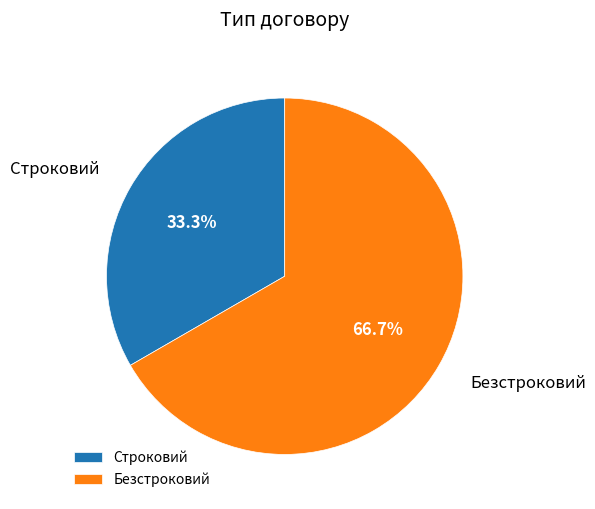

Between Строковий and Безстроковий, which is larger?

Безстроковий